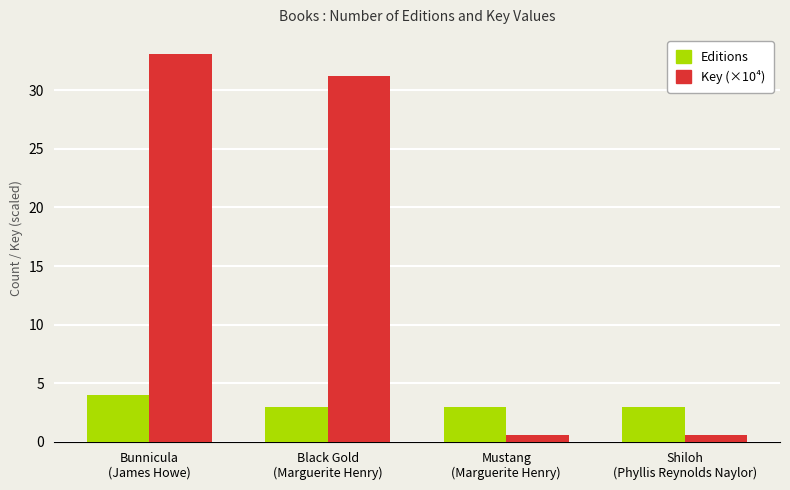

What is the value of the Key (×10⁴) bar at the 1st from the left?

33.1